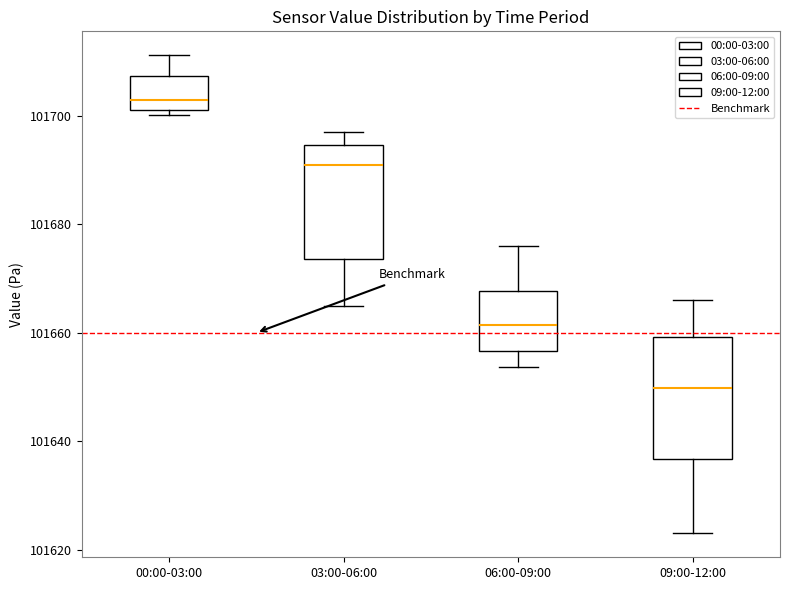

Where is the lower edge of the box for 09:00-12:00 on the y-axis? The values are not printed on the chart, so give them approximately, as read against the axis.

101636